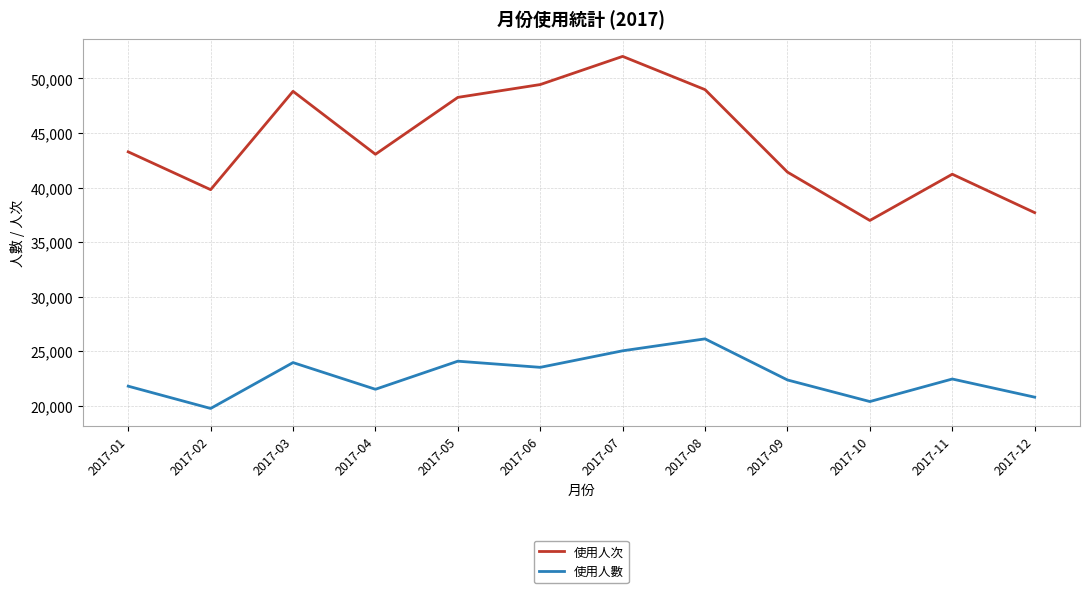

At which category does 使用人數 reach its first local valley?

2017-02